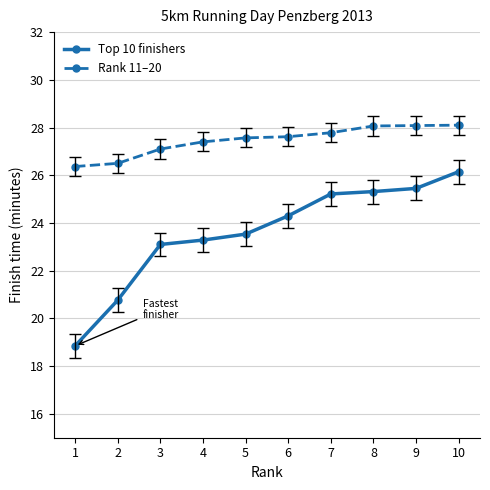

True or false: Rank 11–20 has a value of 38.1 at 3.

False